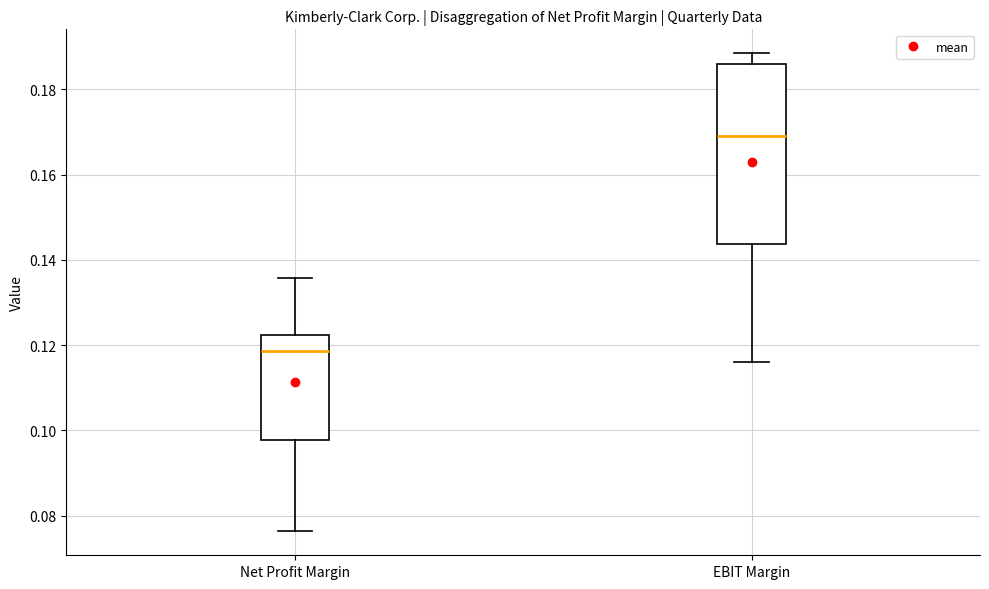

Reading left to right, transcribe this box plot: for each box, give where its median line is, the range the box spans, and where its two whiskers end, as read against the y-axis. The values are not printed on the chart, so give them approximately, as read against the axis.

Net Profit Margin: median 0.118, box 0.098 to 0.122, whiskers 0.076 to 0.136
EBIT Margin: median 0.170, box 0.144 to 0.186, whiskers 0.116 to 0.188